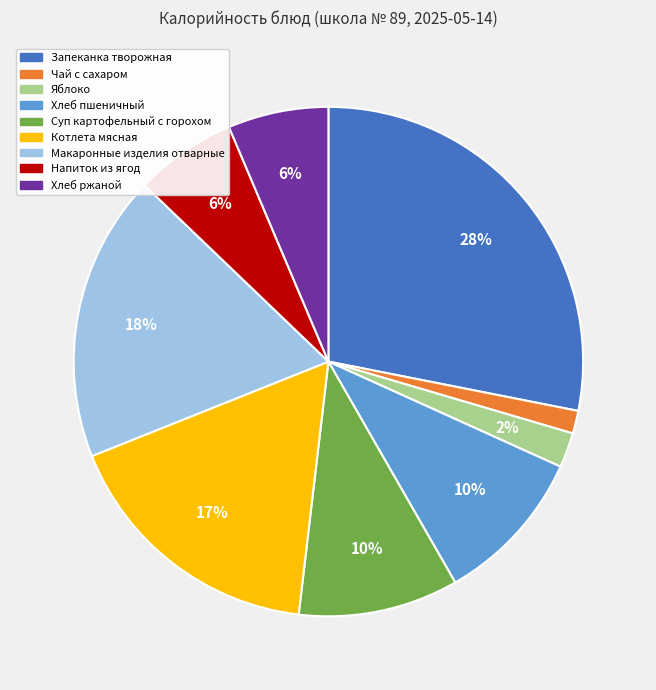

What percentage is the Чай с сахаром slice, to the nearest percent?

1%